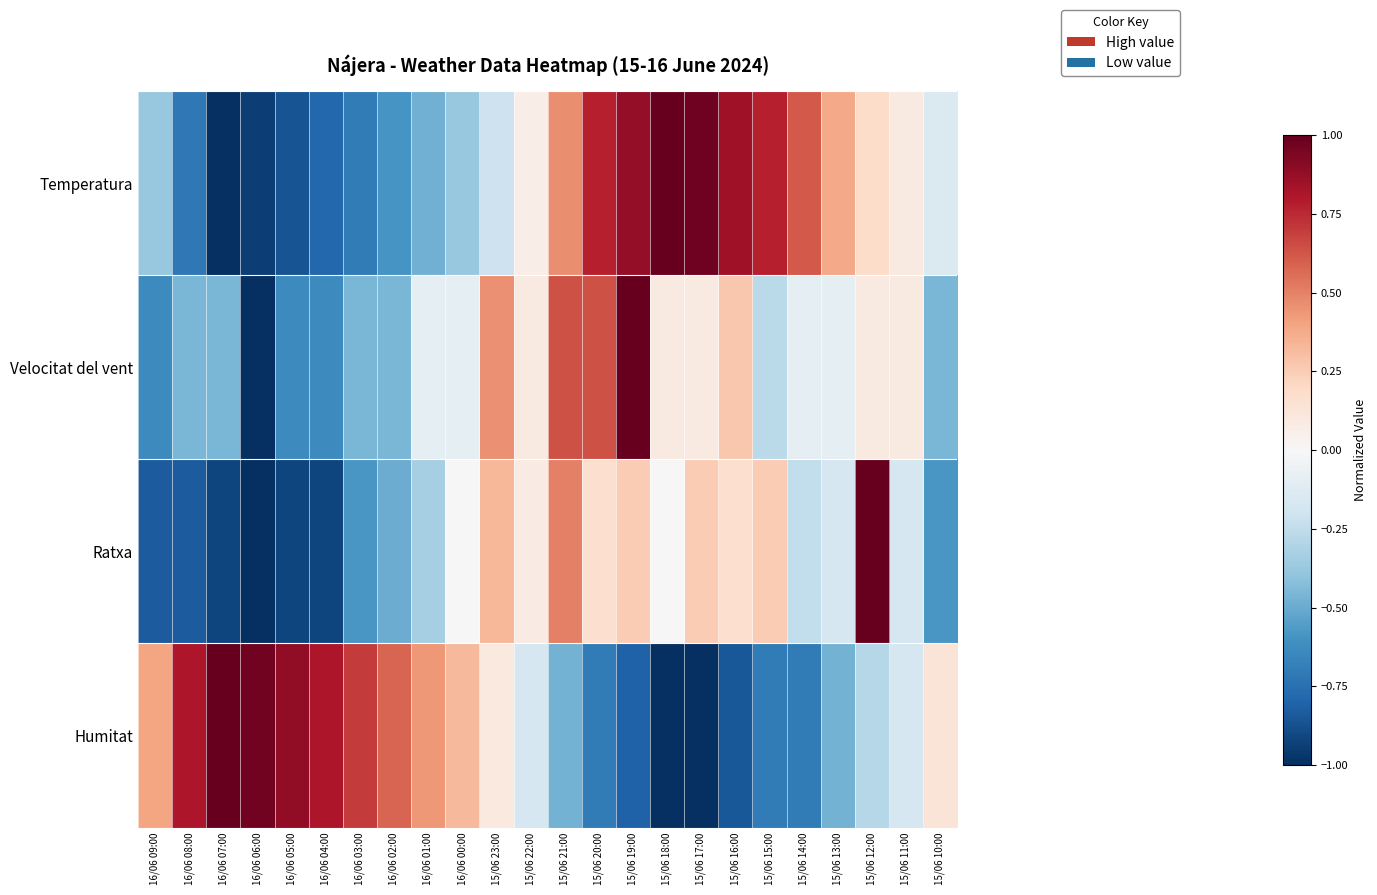

Between 16/06 04:00 and 15/06 10:00, which series saw the biggest shift?

Humitat